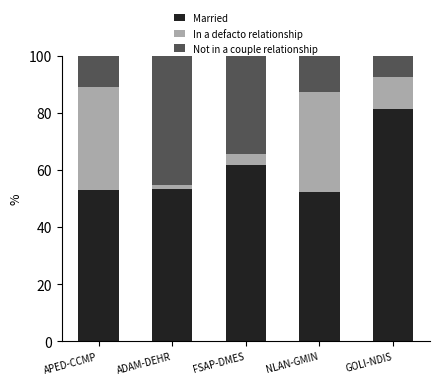

How many distinct data groups are displayed?

3